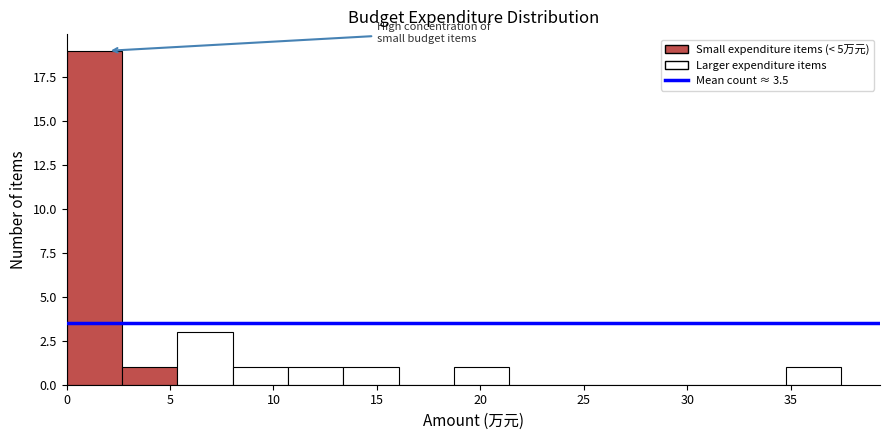

Reading left to right, transcribe this chart: for each bar, give the range it covers on the x-axis and its height. Neither the bar edges nor the heights are printed on the chart, so give them approximately, as read against the axes.

0.0 to 2.5: 19
2.5 to 5.5: 1
5.5 to 8.0: 3
8.0 to 10.5: 1
10.5 to 13.5: 1
13.5 to 16.0: 1
16.0 to 18.5: 0
18.5 to 21.5: 1
21.5 to 24.0: 0
24.0 to 27.0: 0
27.0 to 29.5: 0
29.5 to 32.0: 0
32.0 to 35.0: 0
35.0 to 37.5: 1